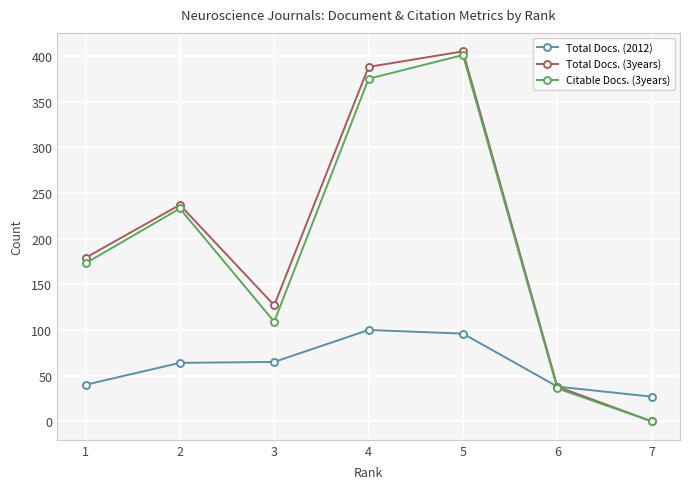

Is the value of Total Docs. (2012) at 3 greater than the value of Total Docs. (3years) at 3?

No